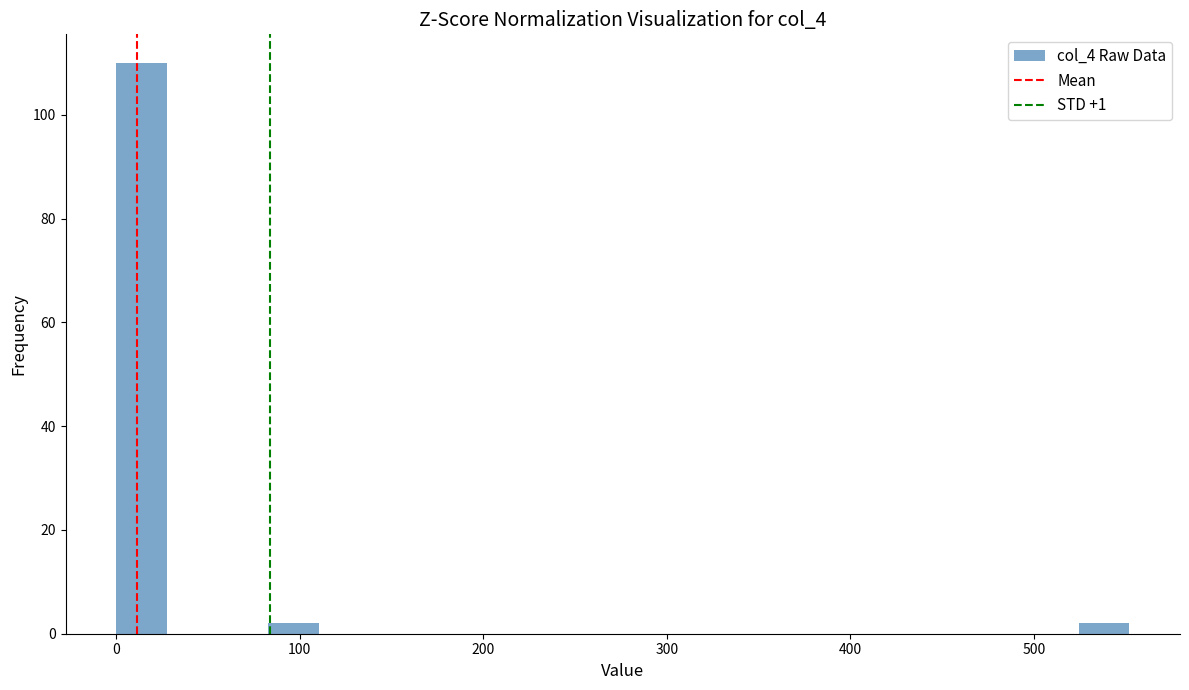

Around what value on the x-axis is the tallest bar? Give the approximate position of its centre, as read against the axis.

10